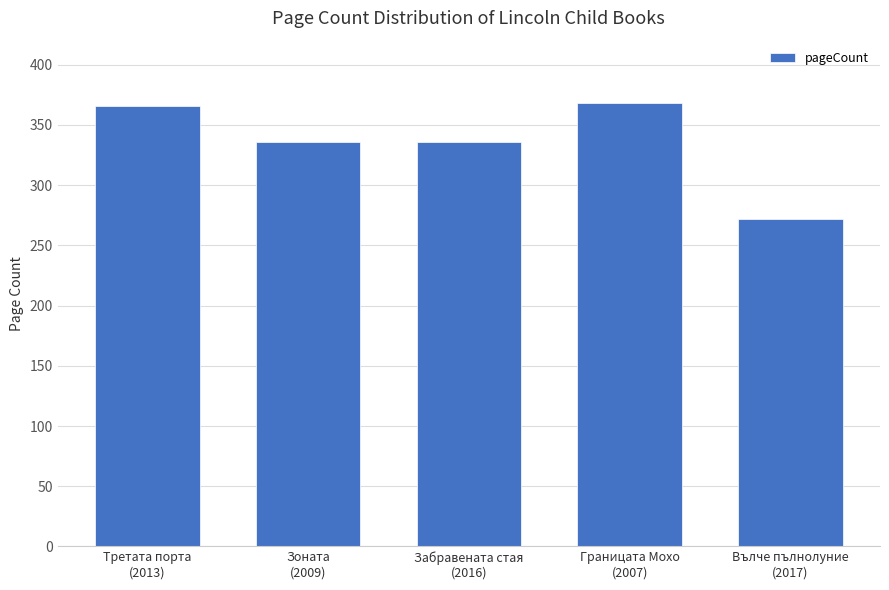

The value at Вълче пълнолуние
(2017) is 469. True or false?

False